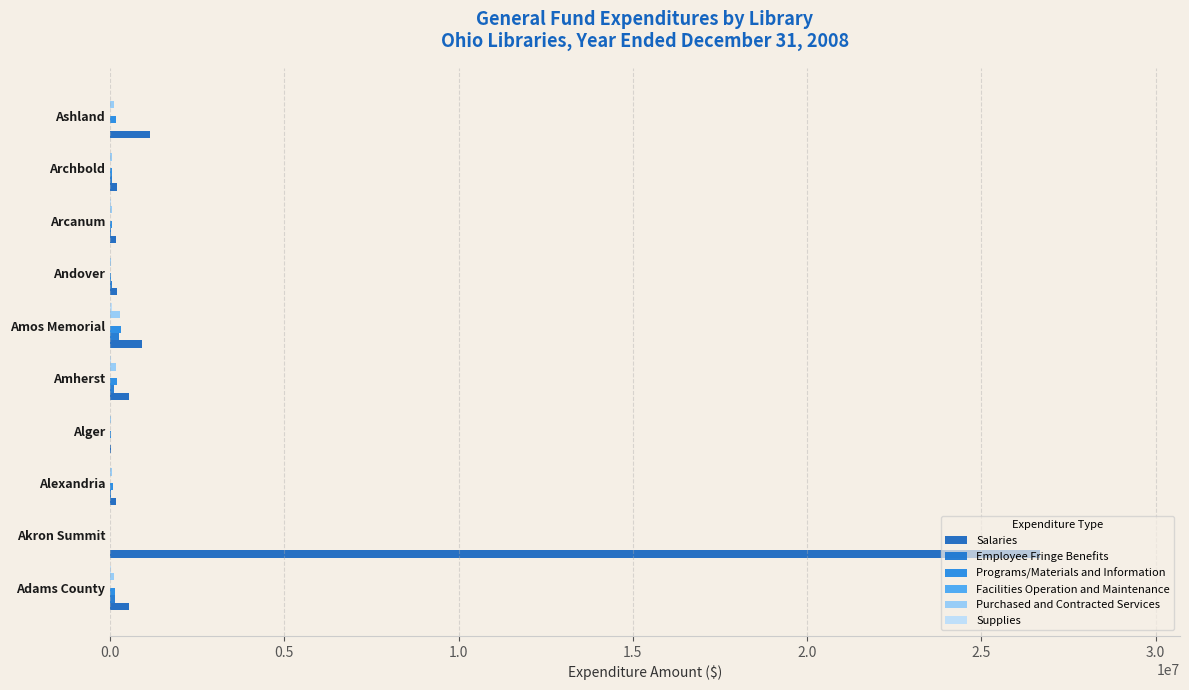

Reading left to right, transcribe all the data shown in this chart.

Salaries: 532811.0	26692888.0	173748.0	32442.0	536233.0	910855.0	204228.0	165598.0	208622.0	1148250.0
Employee Fringe Benefits: 125954.0	0.0	26982.0	5162.0	103549.0	257726.0	58657.0	25645.0	65014.0	0.0
Programs/Materials and Information: 146623.0	0.0	70045.0	13396.0	198304.0	304409.0	14894.0	64189.0	50001.0	180190.0
Facilities Operation and Maintenance: 0.1	0.1	0.1	0.1	0.1	0.1	0.1	0.1	0.1	0.1
Purchased and Contracted Services: 98901.0	0.0	50403.0	16629.0	155457.0	294834.0	33506.0	43761.0	65180.0	112281.0
Supplies: 16264.0	0.0	7975.0	2282.0	36849.0	63232.0	4024.0	12702.0	10010.0	0.0